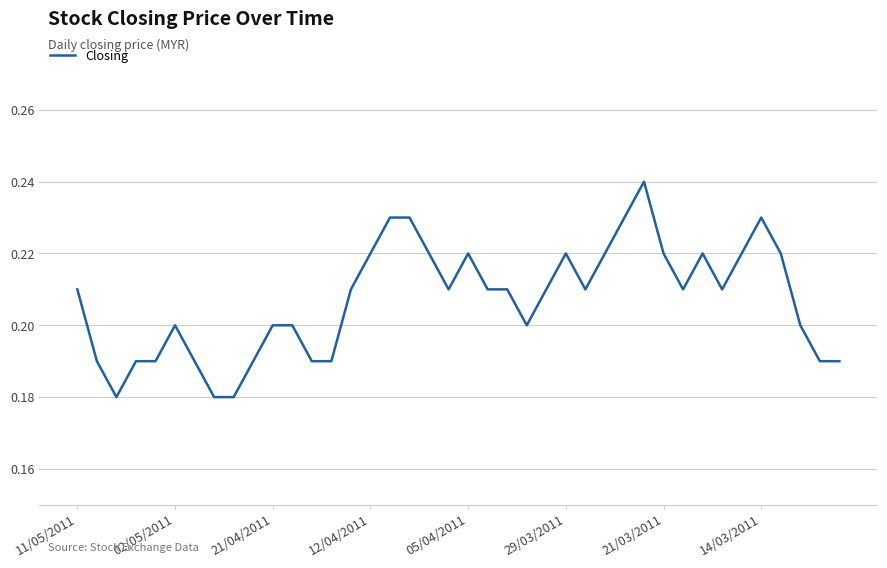

Does the chart have visible grid lines?

Yes